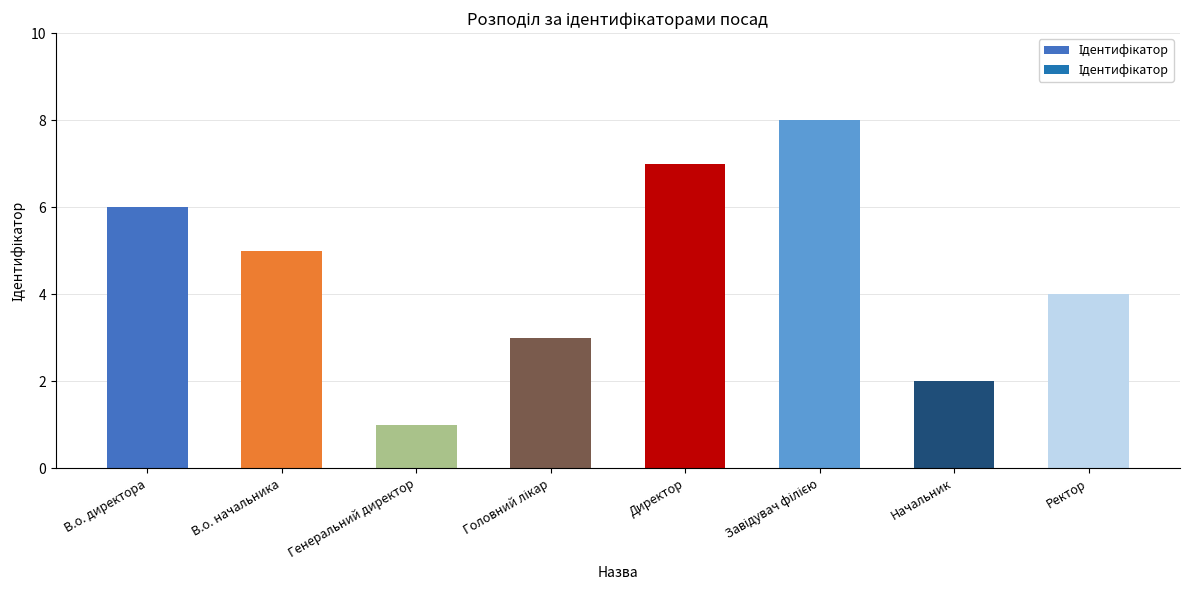

Where is the data nearest to the value 4?

Ректор